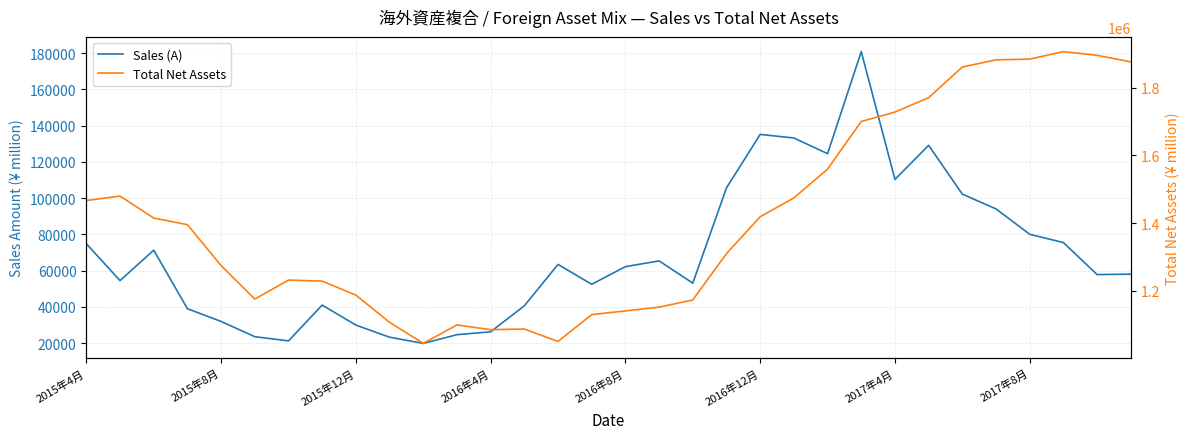

Rank the series by their average value, from highest to lowest.

Total Net Assets, Sales (A)